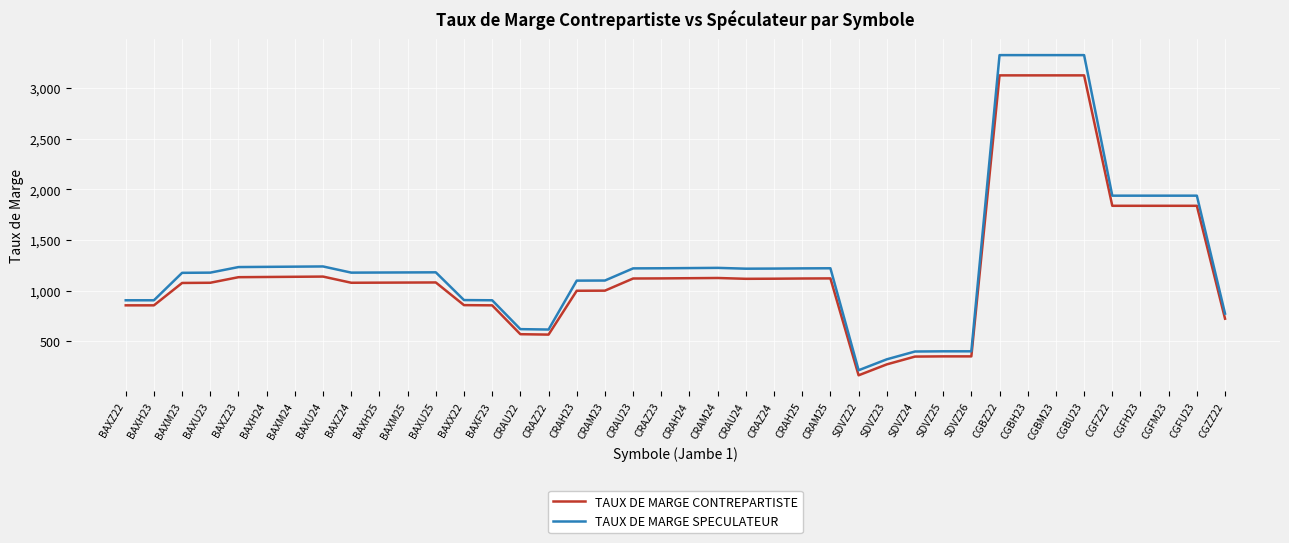

What value does the TAUX DE MARGE CONTREPARTISTE series have at CGBH23?

3127